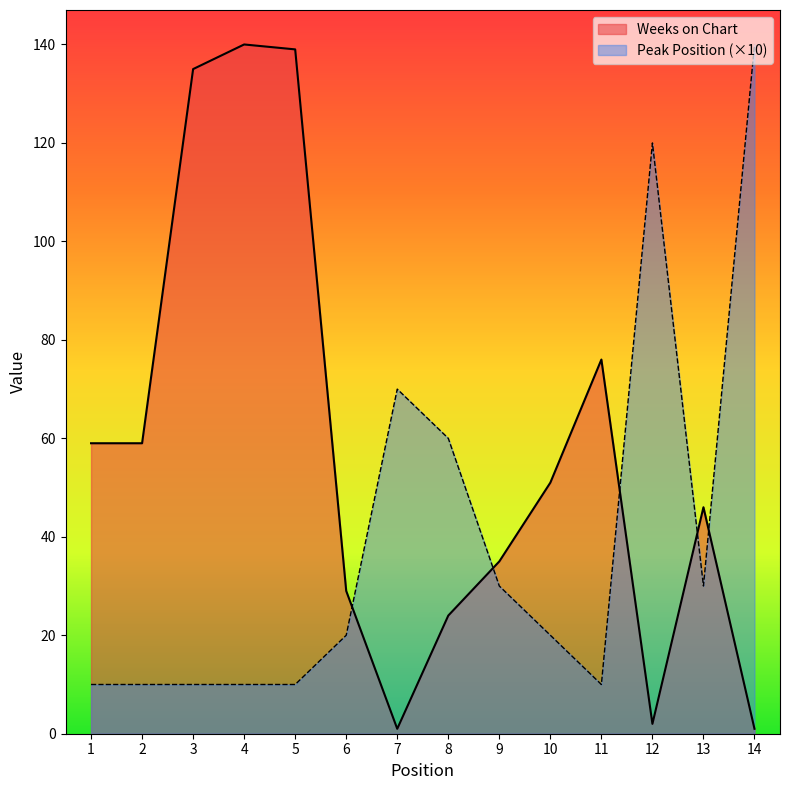

What is the value of the Peak Position point at the 6th from the left?

20